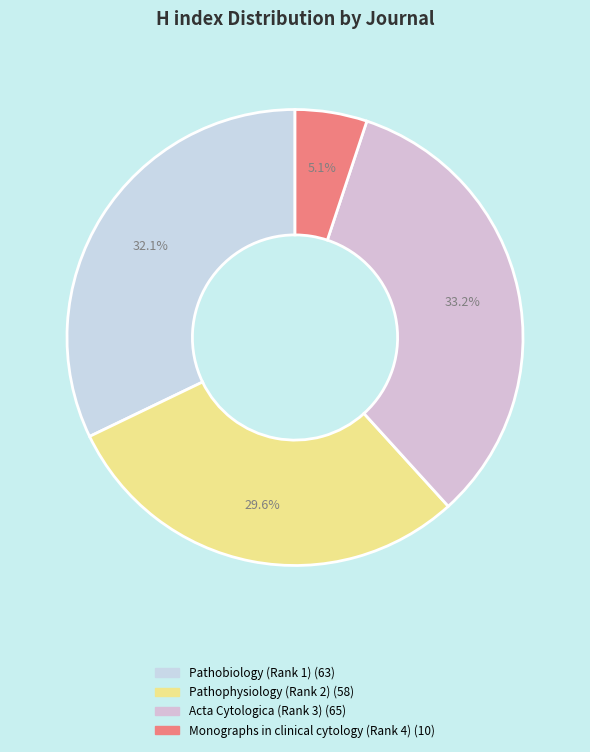

Is there any slice that represents more than half of the pie?

No